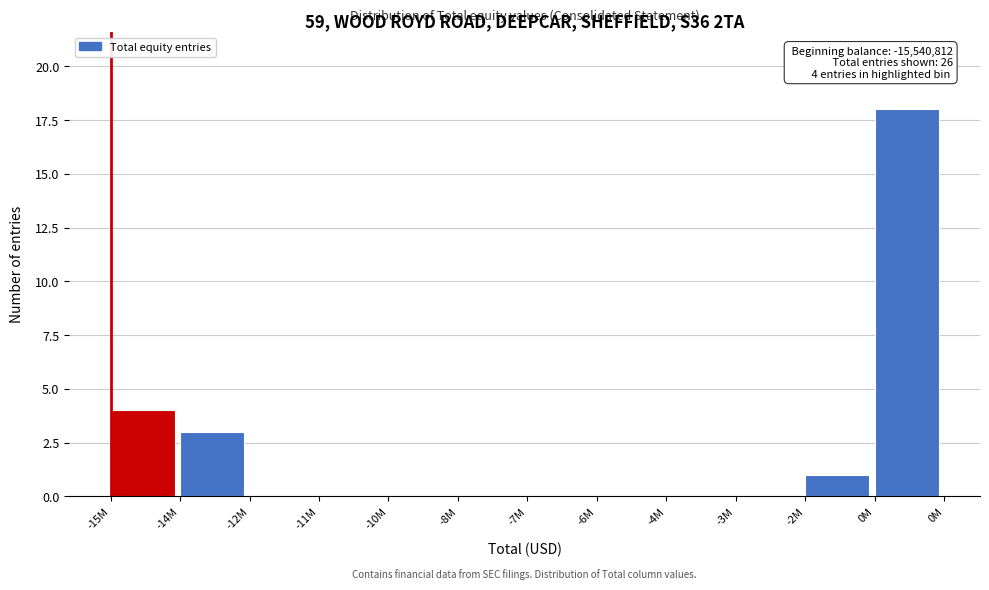

Reading left to right, what are all the values shown in this chart?

-15M=4	-14M=3	-12M=0	-11M=0	-10M=0	-8M=0	-7M=0	-6M=0	-4M=0	-3M=0	-2M=1	0M=18